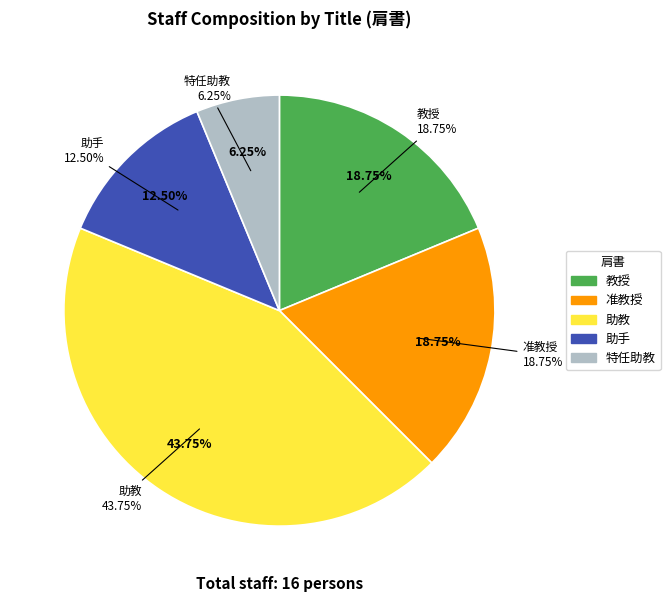

Combined, do 教授 and 助教 account for over 50%?

Yes